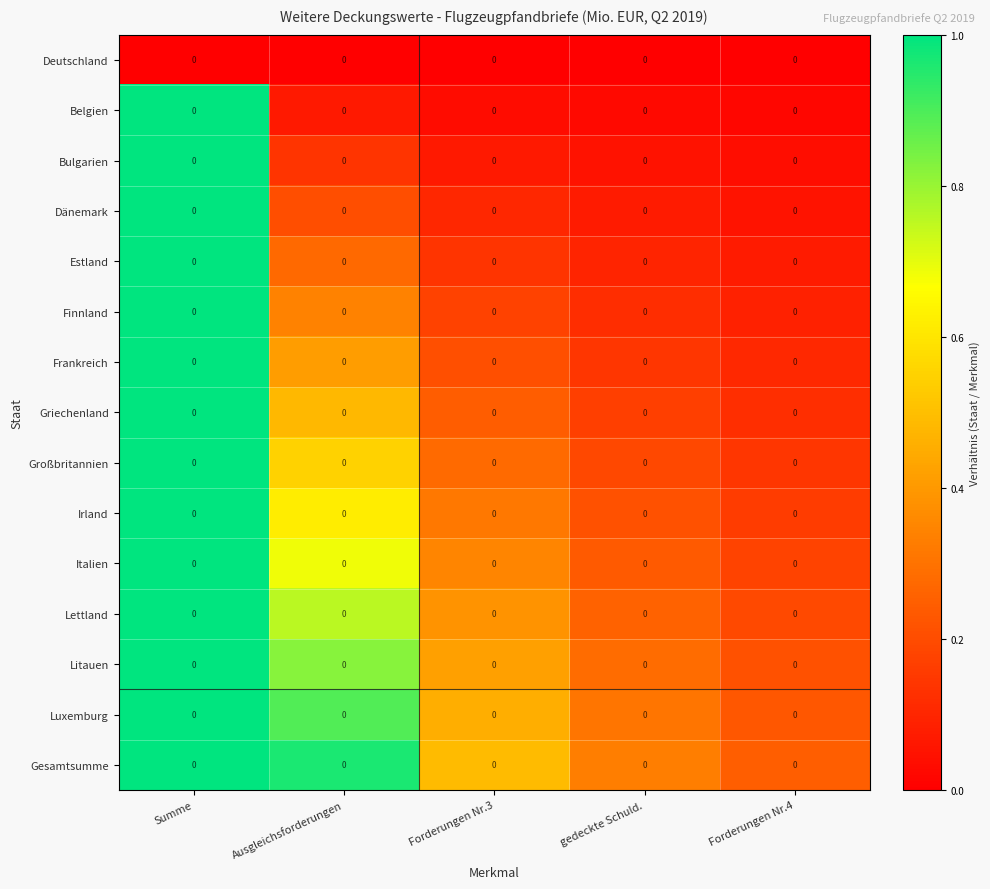

List the series in order of their peak value, lowest first.

Deutschland, Belgien, Bulgarien, Dänemark, Estland, Finnland, Frankreich, Griechenland, Großbritannien, Irland, Italien, Lettland, Litauen, Luxemburg, Gesamtsumme